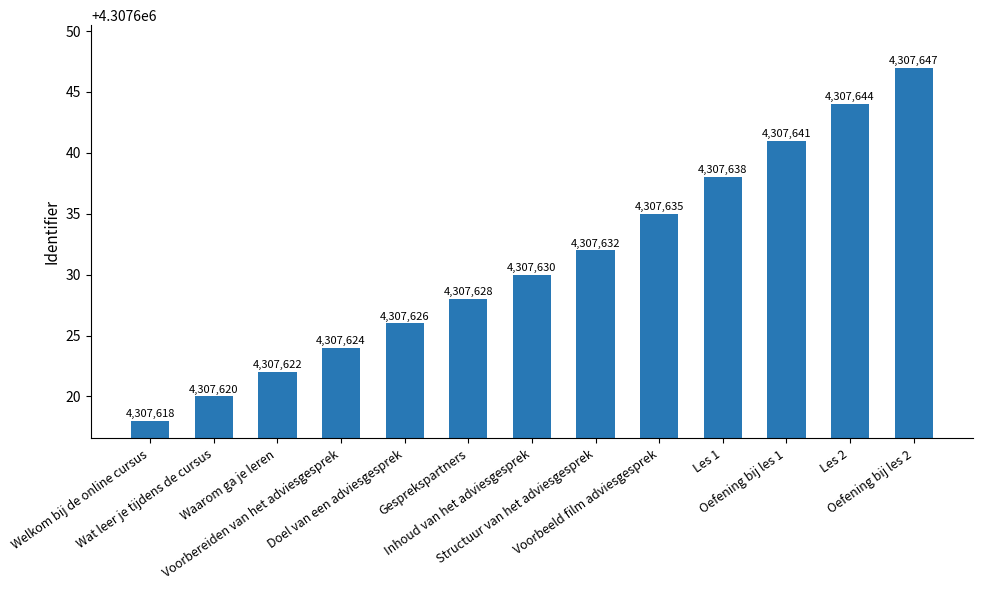

What is the minimum value shown in the chart?

4307618